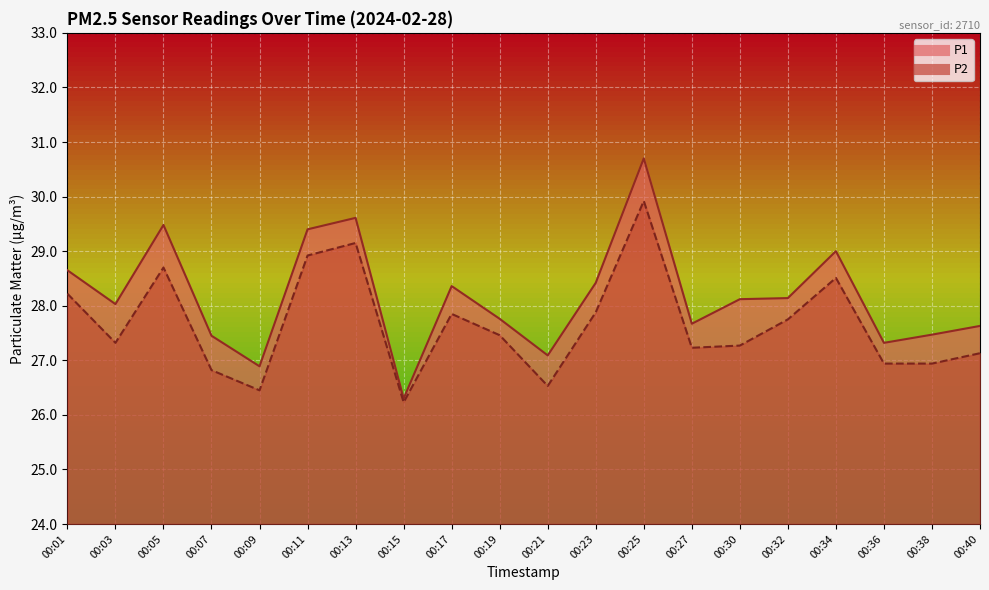

What is the difference between the second highest and second lowest values in the P1 series?

2.7